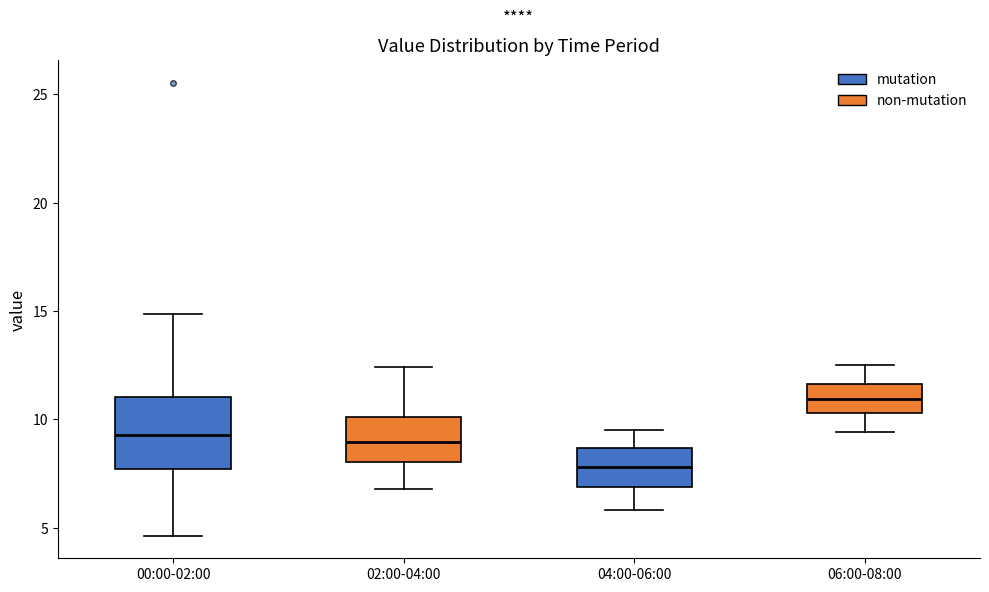

Which box's median line is the lowest?

04:00-06:00